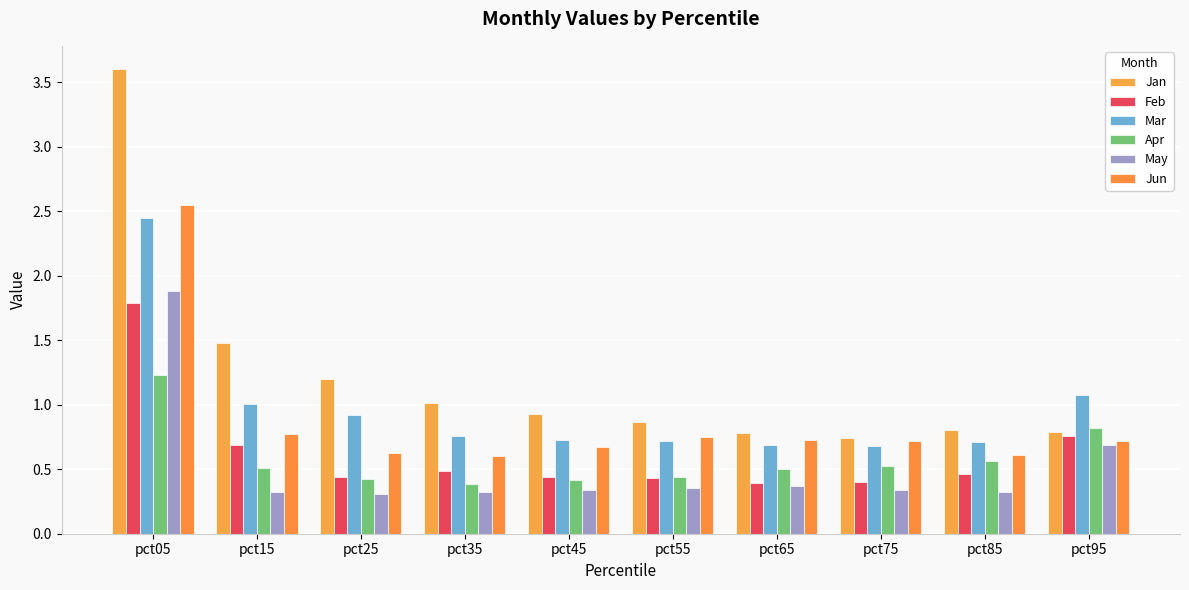

What is the difference between the Feb values at pct85 and pct05?

1.3